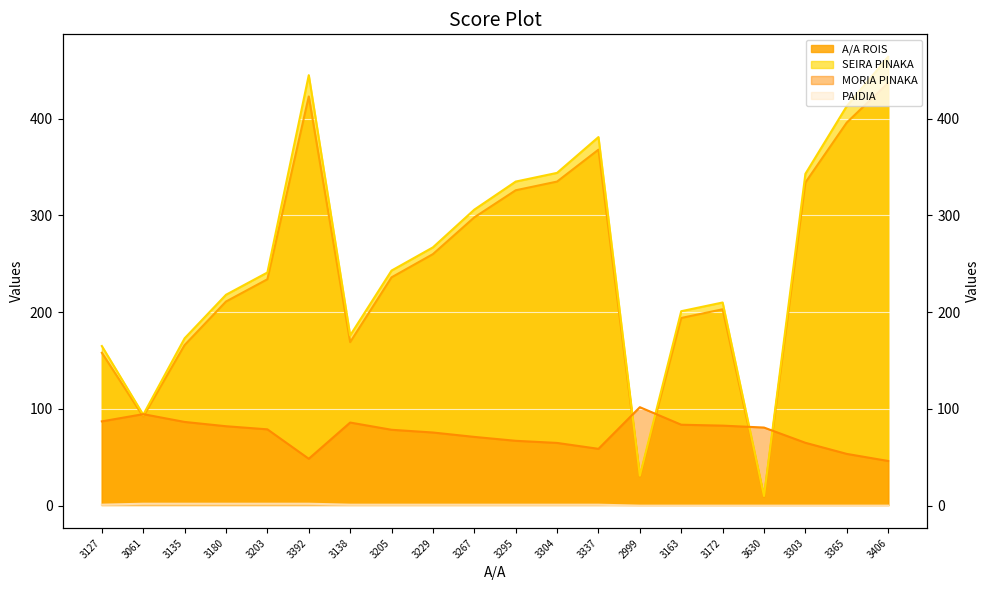

What are all the series names shown in the legend?

A/A ROIS line, SEIRA PINAKA line, MORIA PINAKA line, PAIDIA line